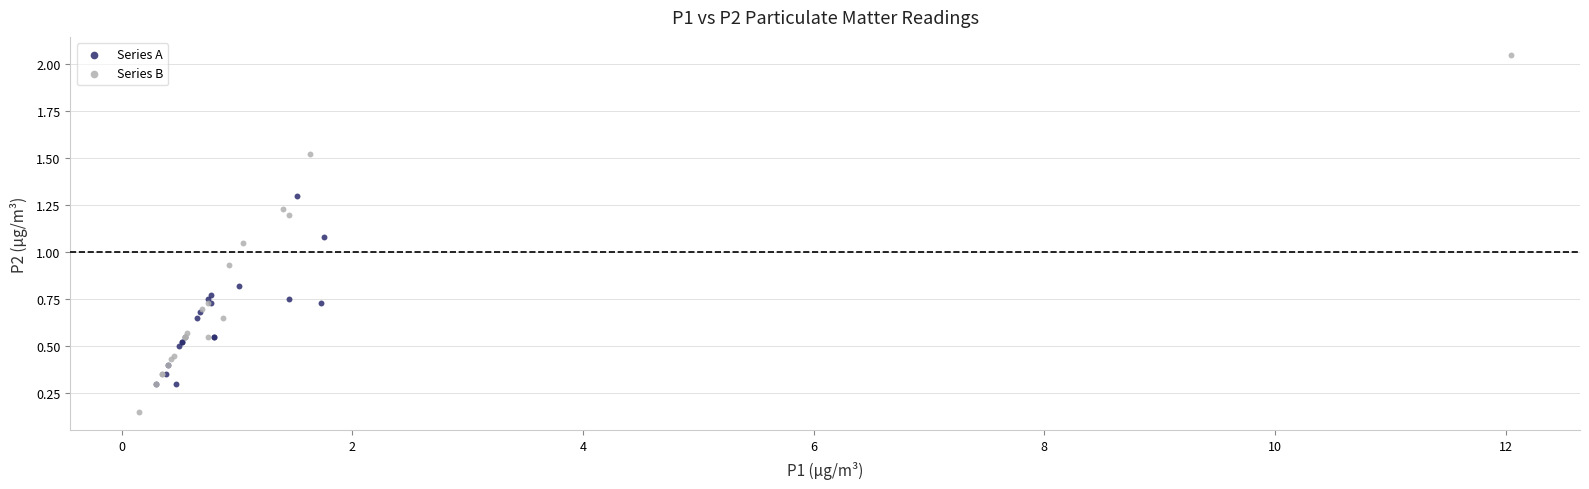

What are all the series names shown in the legend?

Series A, Series B